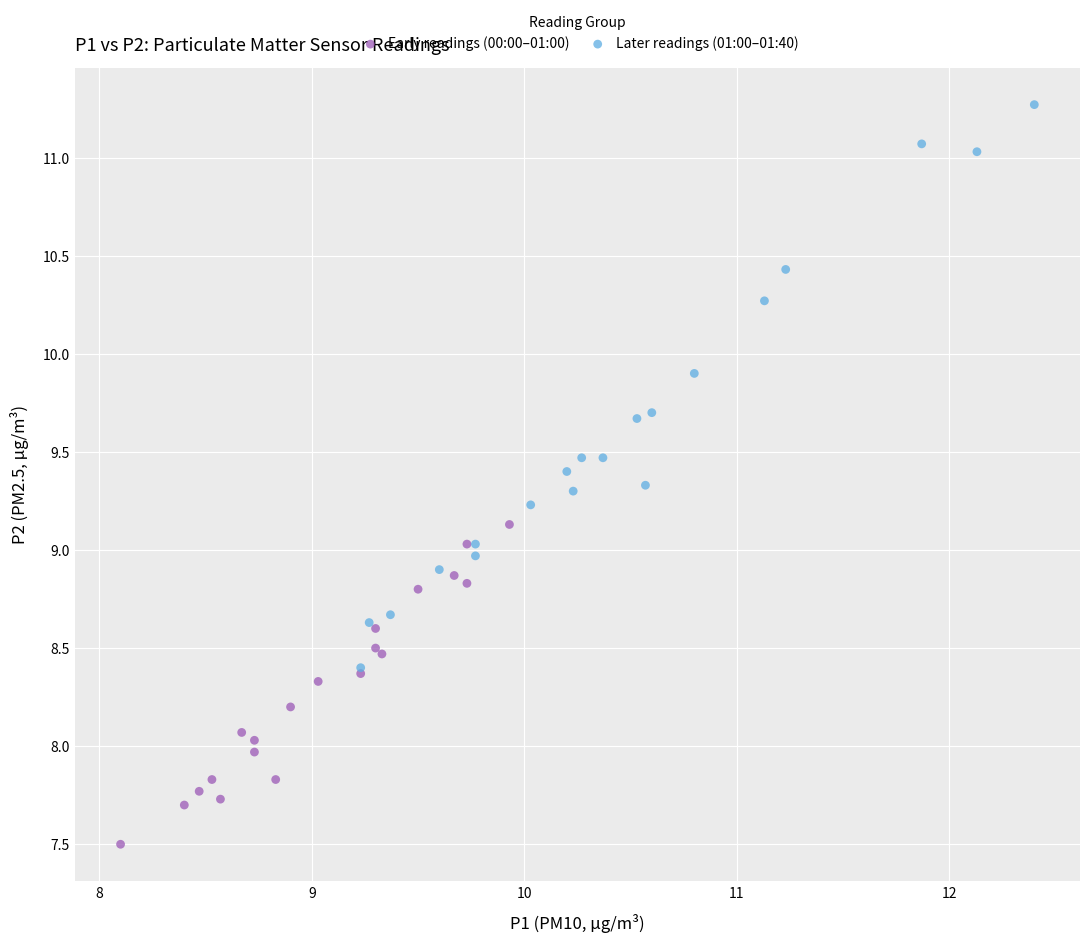

Which series contains the highest Y value?

Later readings (01:00–01:40)